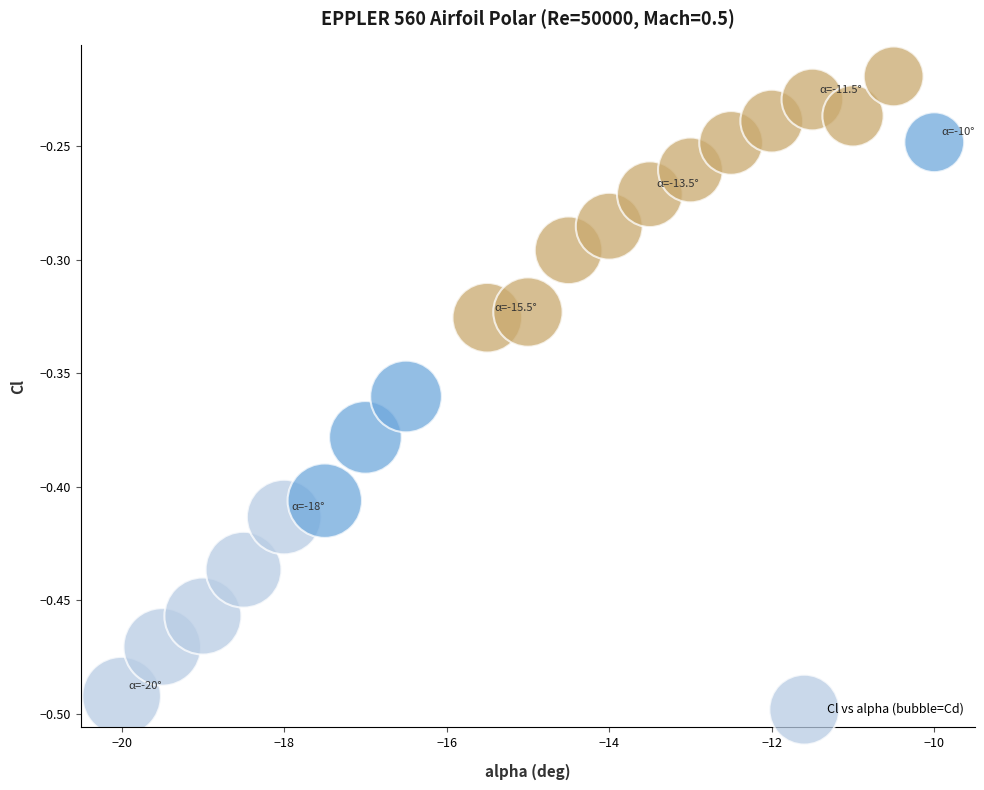

What is the range of Y values (max minus min)?

0.3